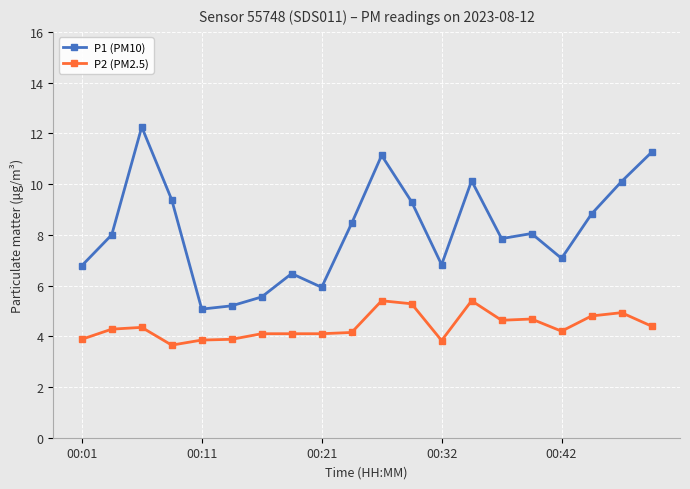

Rank the series by their maximum value, from highest to lowest.

P1 (PM10), P2 (PM2.5)